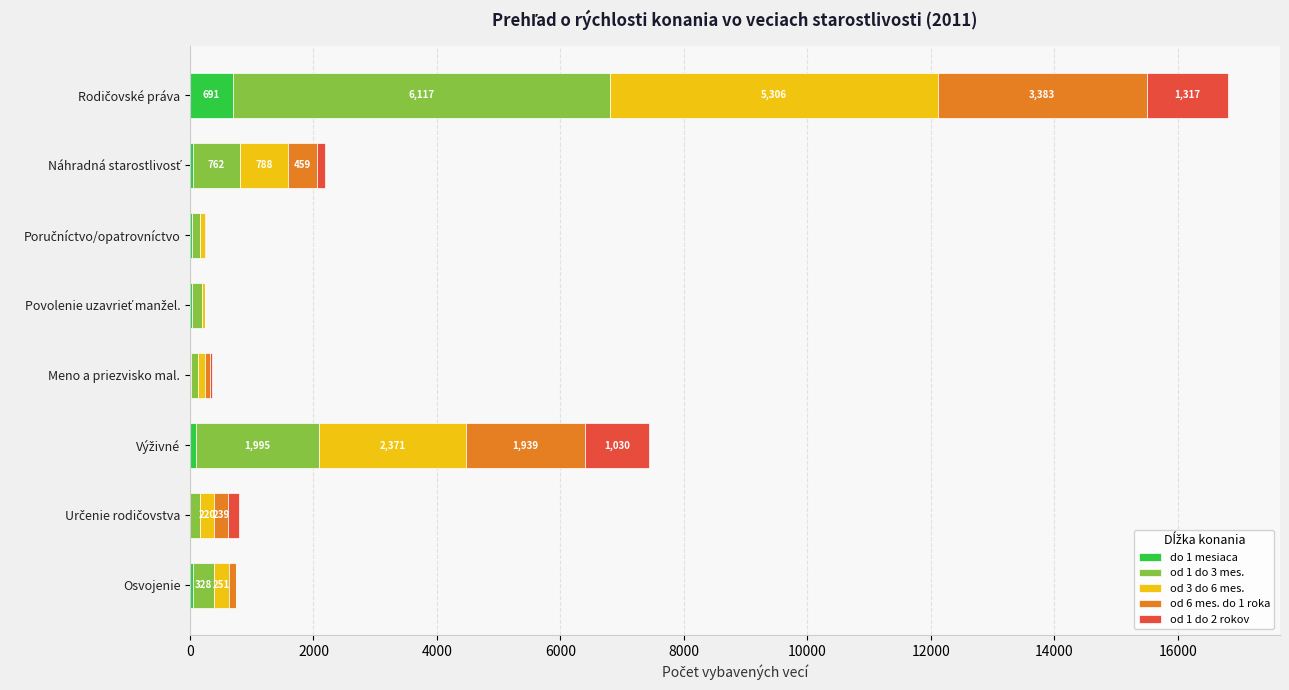

What are all the series names shown in the legend?

do 1 mesiaca, od 1 do 3 mes., od 3 do 6 mes., od 6 mes. do 1 roka, od 1 do 2 rokov